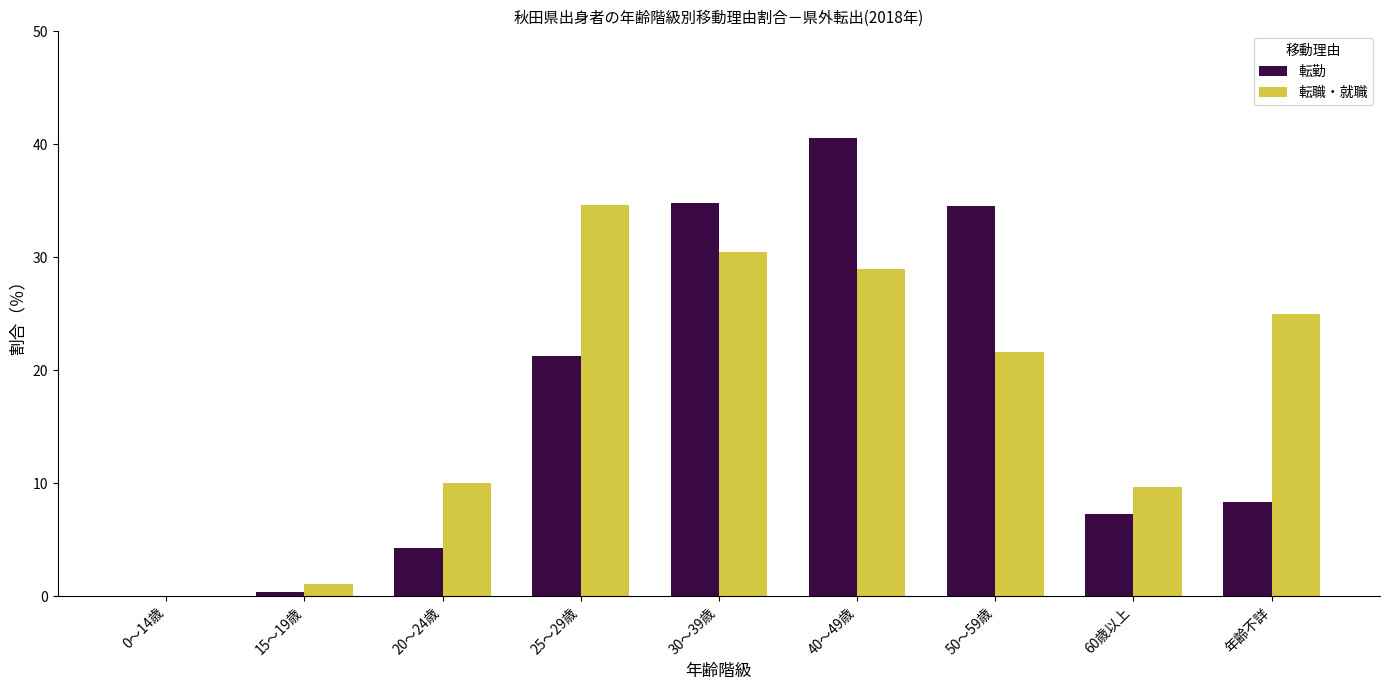

Does the chart contain stacked bars?

No